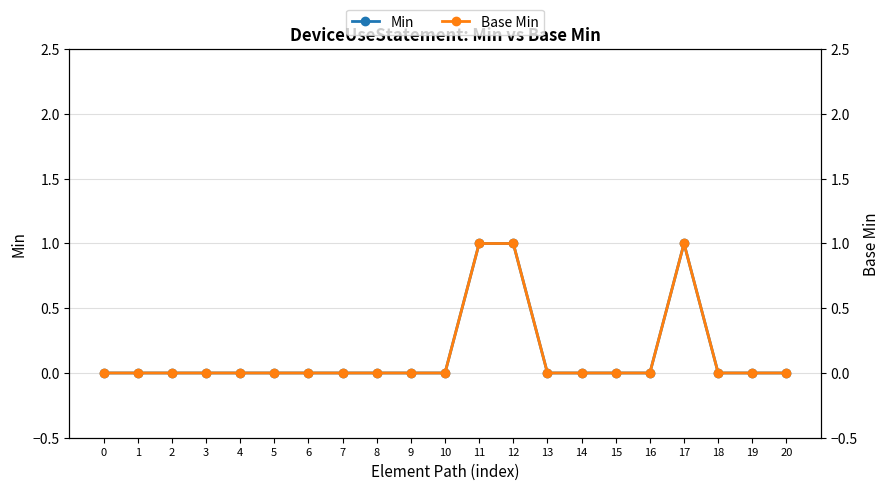

At 15, list the series in order from smallest to largest.

Min, Base Min